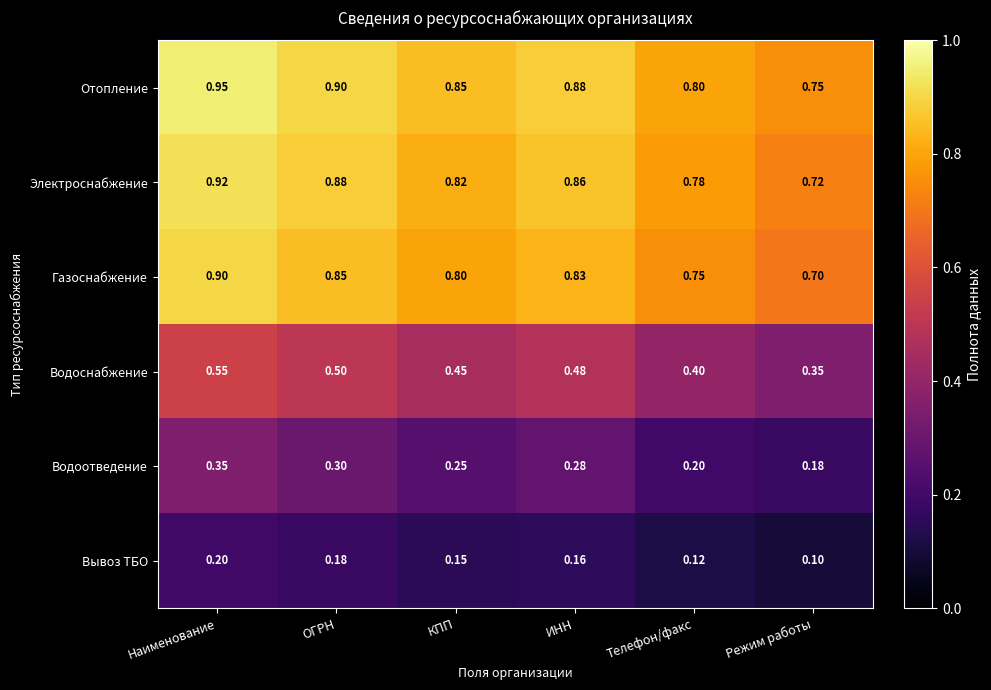

Which series has the largest total across all categories?

Отопление